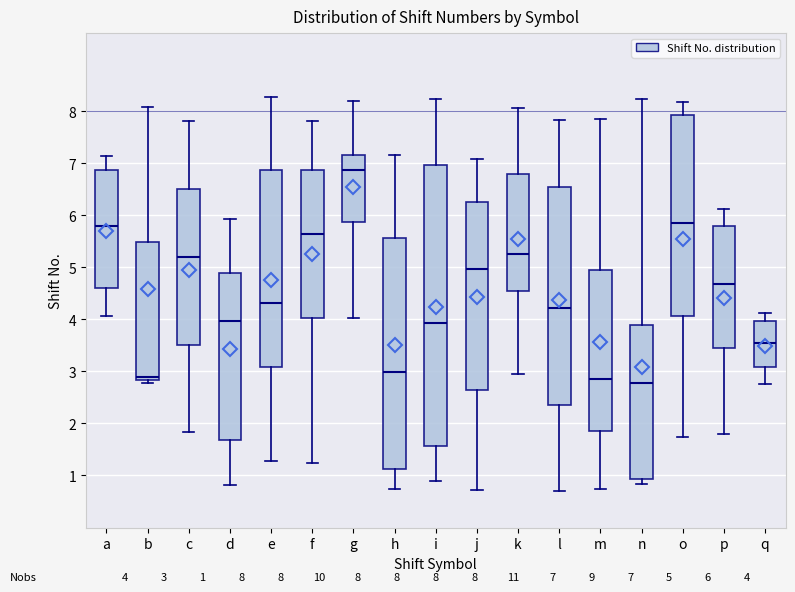

Comparing the boxes themselves (not the whiskers), which one is the tallest?

i